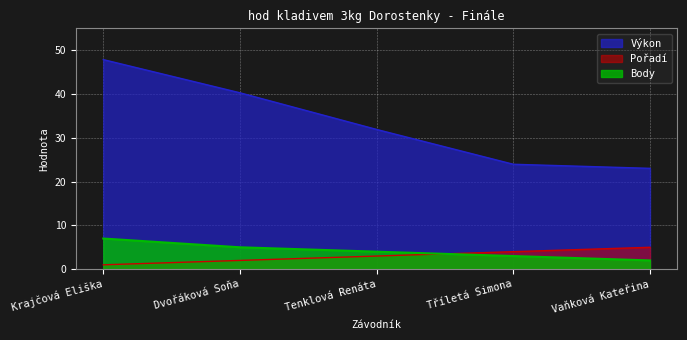

How many data points in Výkon are above 31?

3